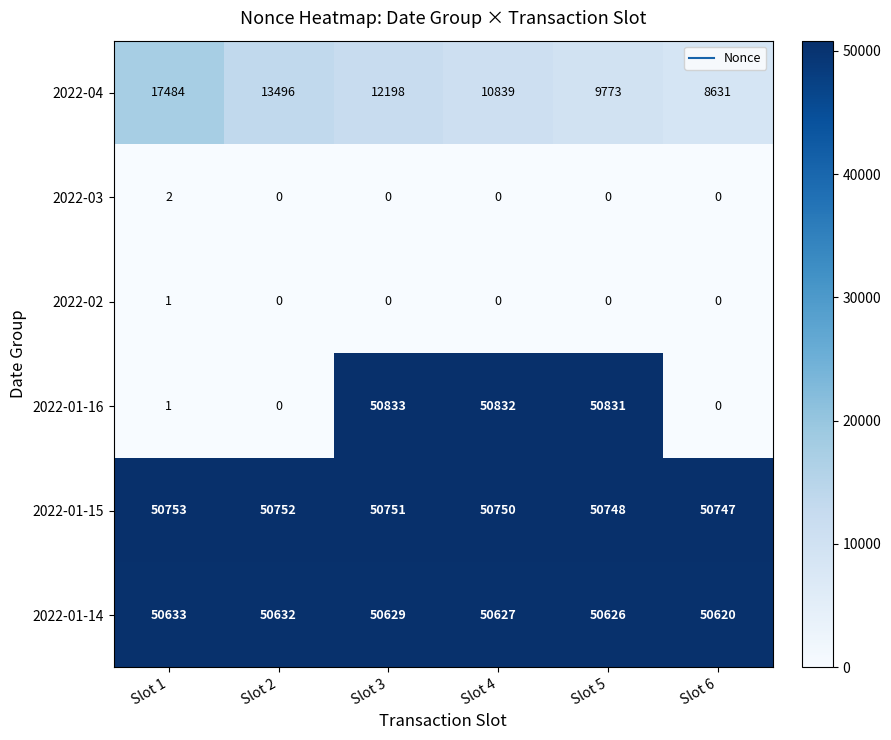

What is the total value across all series at Slot 4?

163048